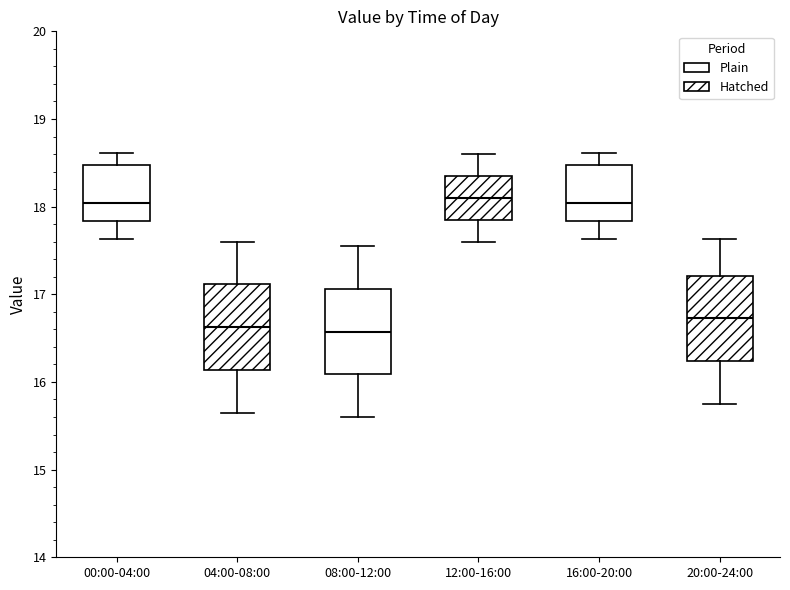

Where does the median line of the box for 16:00-20:00 sit on the y-axis? The values are not printed on the chart, so give them approximately, as read against the axis.

18.0